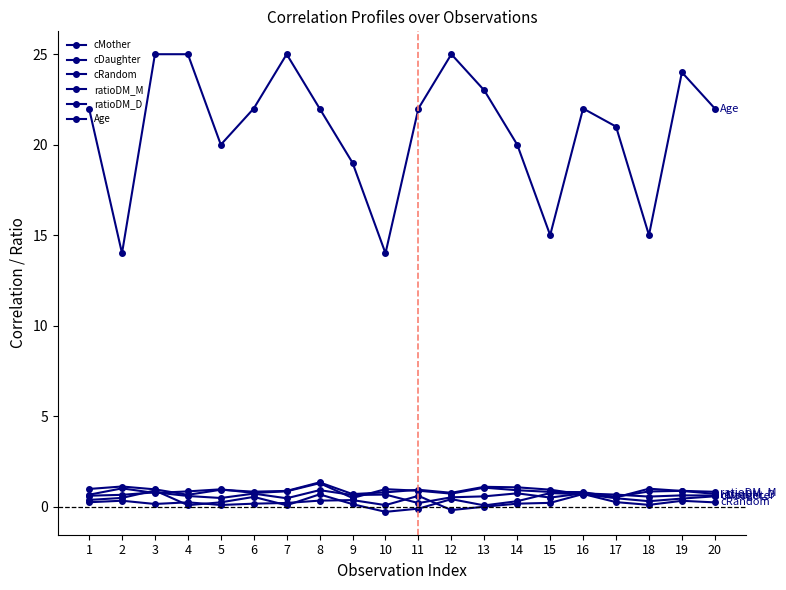

How many distinct data groups are displayed?

6